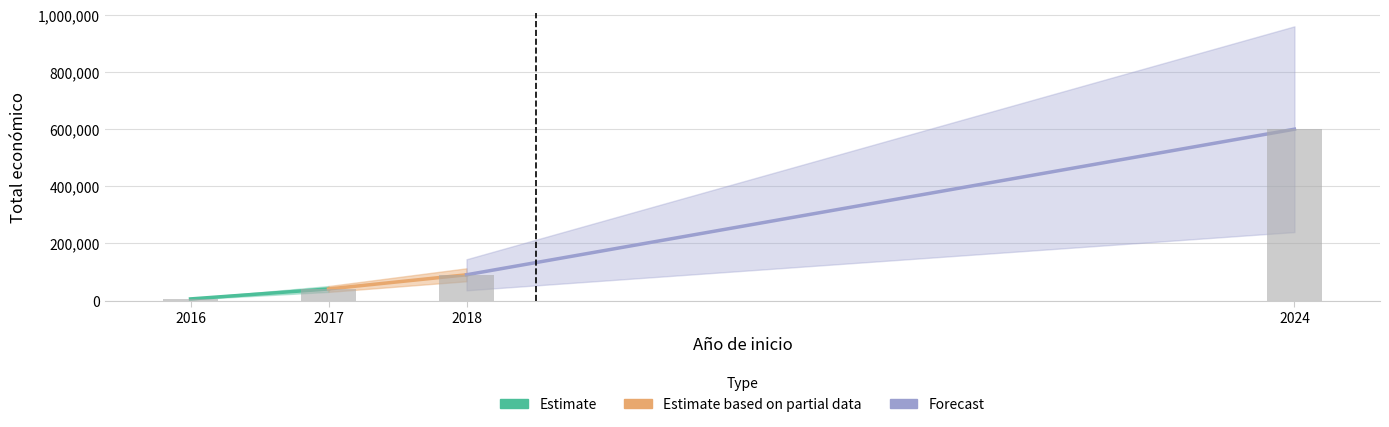

Rank the categories by value from lowest to highest.

2016, 2017, 2018, 2024